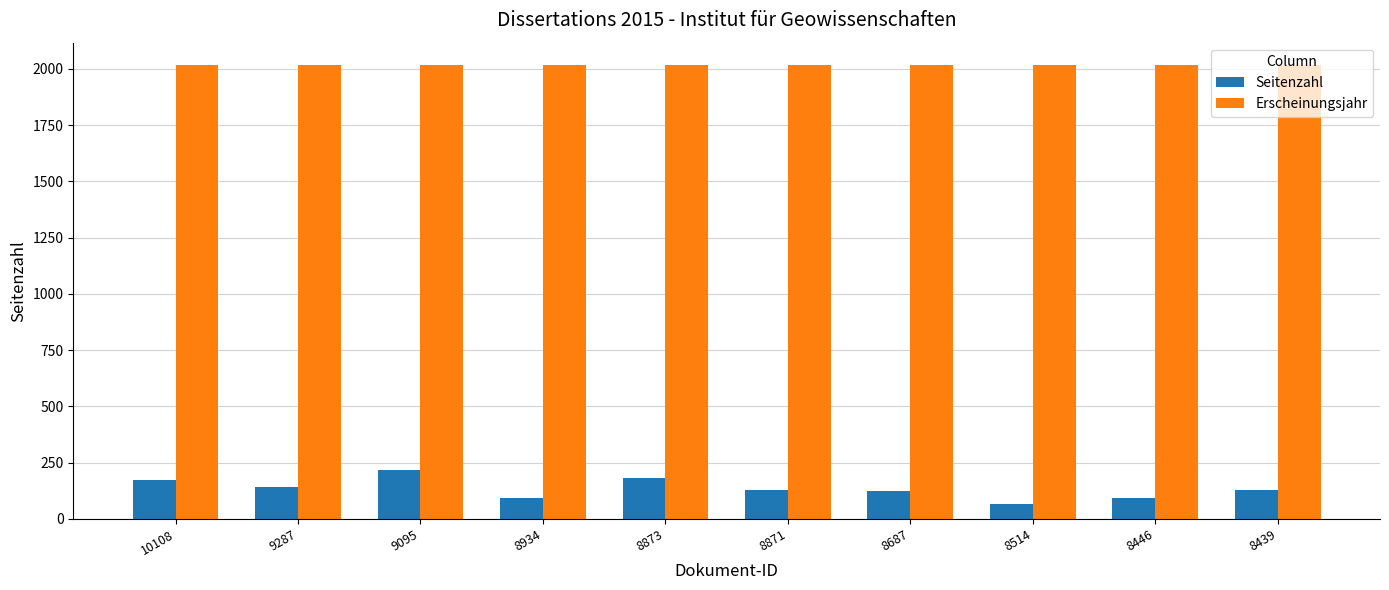

What value does the Erscheinungsjahr series have at 8871?

2015